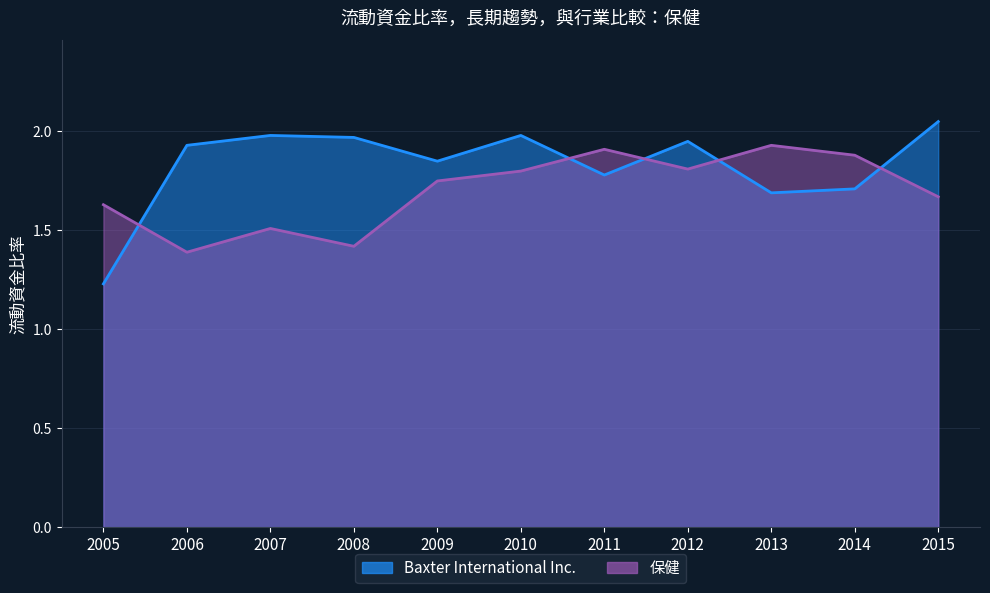

At how many categories does at least one series exceed 1?

11